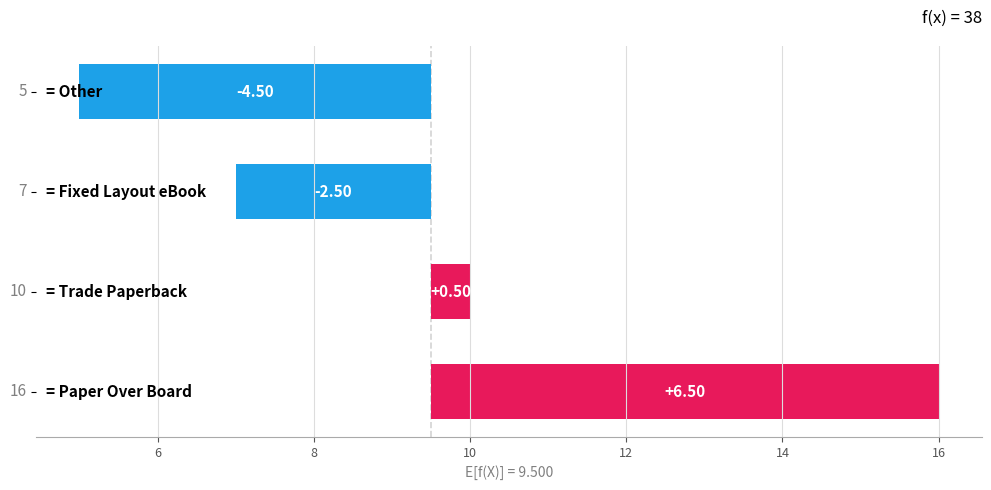

How many negative values are there?

2